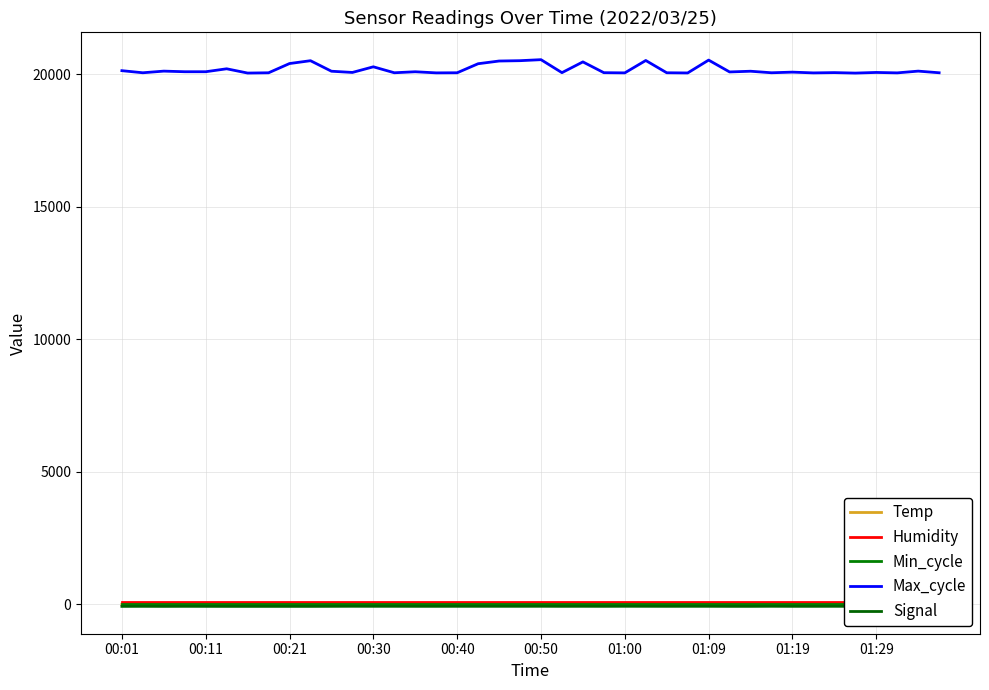

What is the smallest value displayed?

-78.0